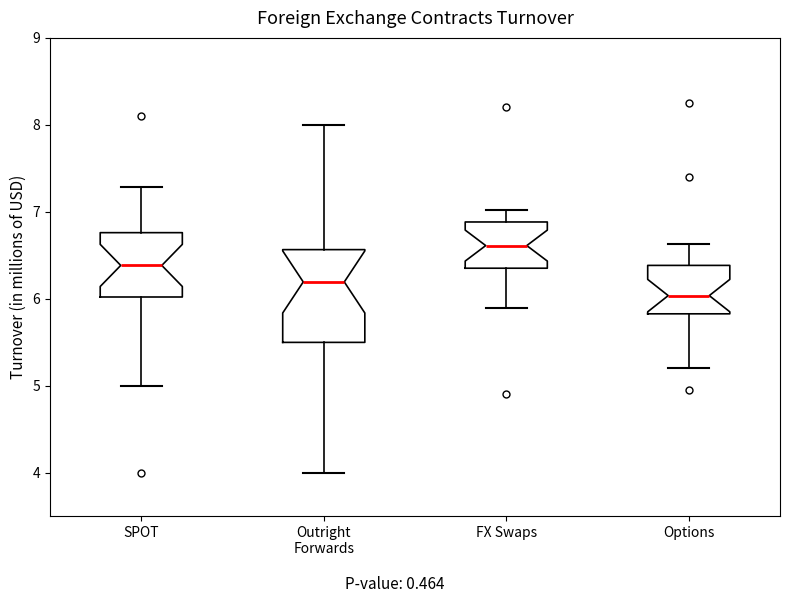

Comparing the boxes themselves (not the whiskers), which one is the tallest?

Outright Forwards